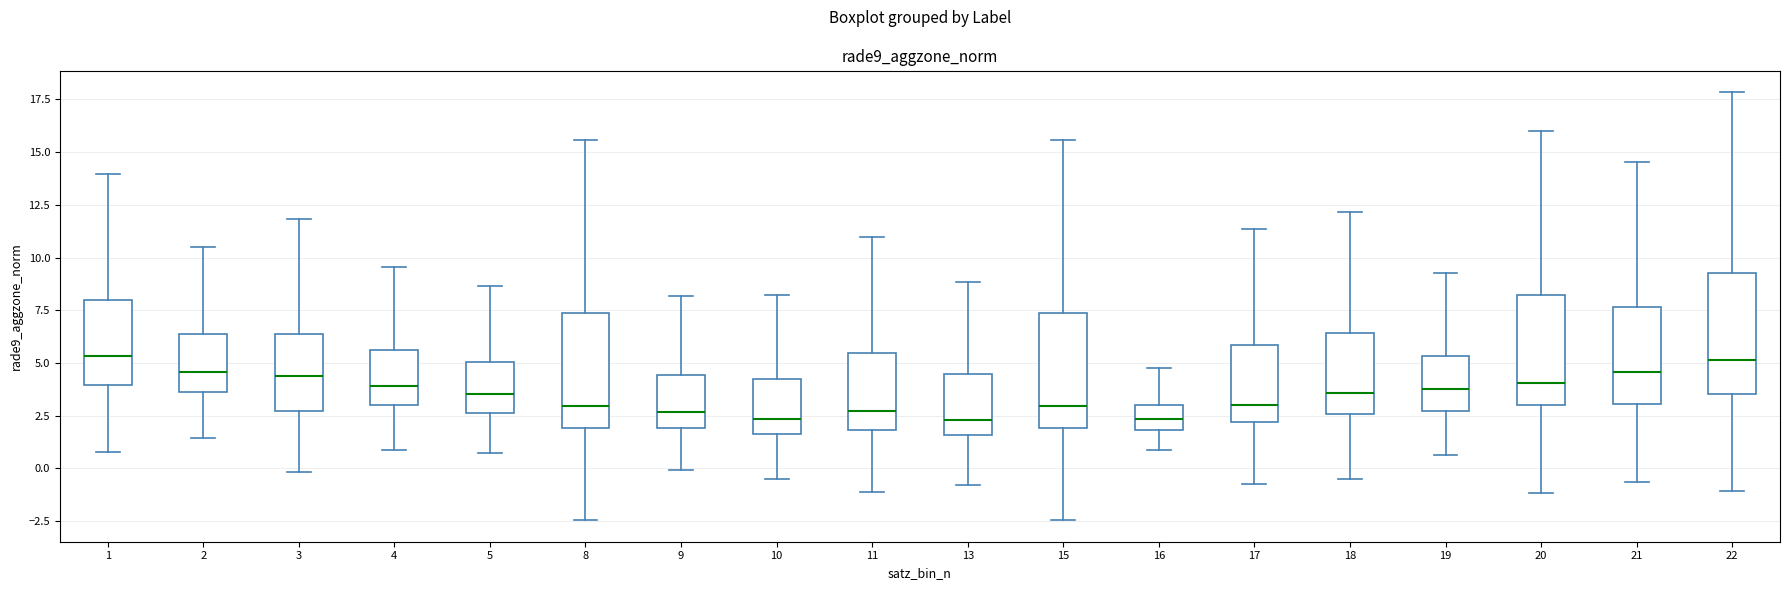

Reading left to right, transcribe this box plot: for each box, give where its median line is, the range the box spans, and where its two whiskers end, as read against the y-axis. The values are not printed on the chart, so give them approximately, as read against the axis.

1: median 5.5, box 4.0 to 8.0, whiskers 1.0 to 14.0
2: median 4.5, box 3.5 to 6.5, whiskers 1.5 to 10.5
3: median 4.5, box 2.5 to 6.5, whiskers 0.0 to 12.0
4: median 4.0, box 3.0 to 5.5, whiskers 1.0 to 9.5
5: median 3.5, box 2.5 to 5.0, whiskers 0.5 to 8.5
8: median 3.0, box 2.0 to 7.5, whiskers -2.5 to 15.5
9: median 2.5, box 2.0 to 4.5, whiskers 0.0 to 8.0
10: median 2.5, box 1.5 to 4.5, whiskers -0.5 to 8.0
11: median 2.5, box 2.0 to 5.5, whiskers -1.0 to 11.0
13: median 2.5, box 1.5 to 4.5, whiskers -1.0 to 9.0
15: median 3.0, box 2.0 to 7.5, whiskers -2.5 to 15.5
16: median 2.5, box 2.0 to 3.0, whiskers 1.0 to 5.0
17: median 3.0, box 2.0 to 6.0, whiskers -1.0 to 11.5
18: median 3.5, box 2.5 to 6.5, whiskers -0.5 to 12.0
19: median 4.0, box 2.5 to 5.5, whiskers 0.5 to 9.5
20: median 4.0, box 3.0 to 8.0, whiskers -1.0 to 16.0
21: median 4.5, box 3.0 to 7.5, whiskers -0.5 to 14.5
22: median 5.0, box 3.5 to 9.5, whiskers -1.0 to 18.0